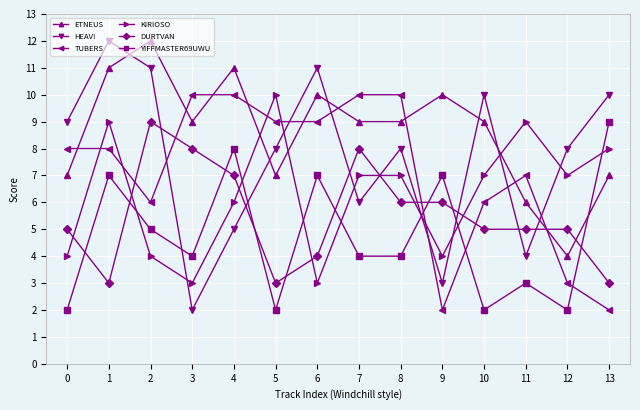

True or false: DURTVAN has more than 0 points higher than both neighbors.

True